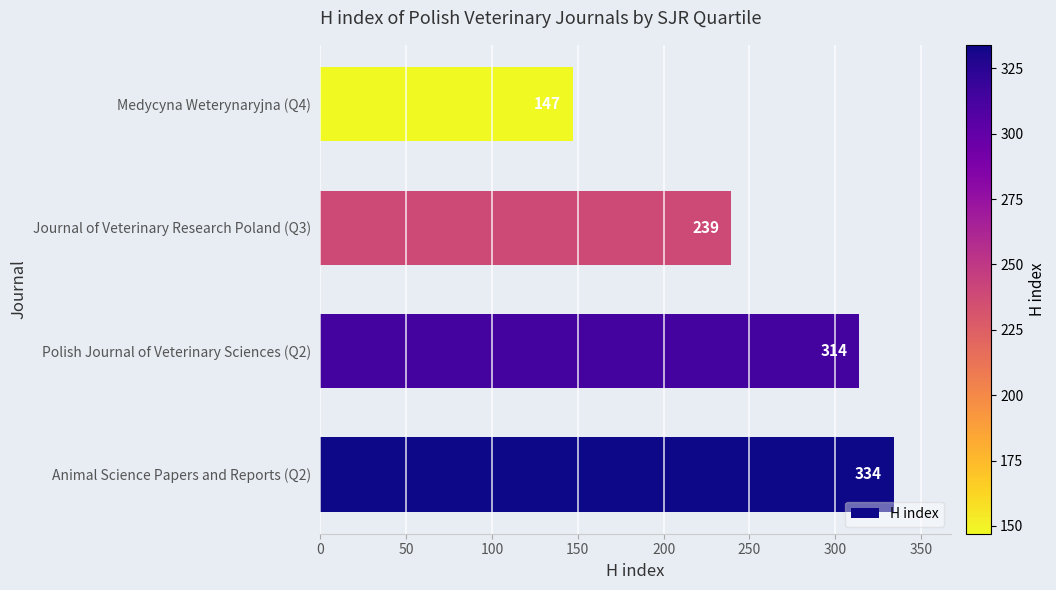

Are the bars grouped side by side (vs. stacked)?

No